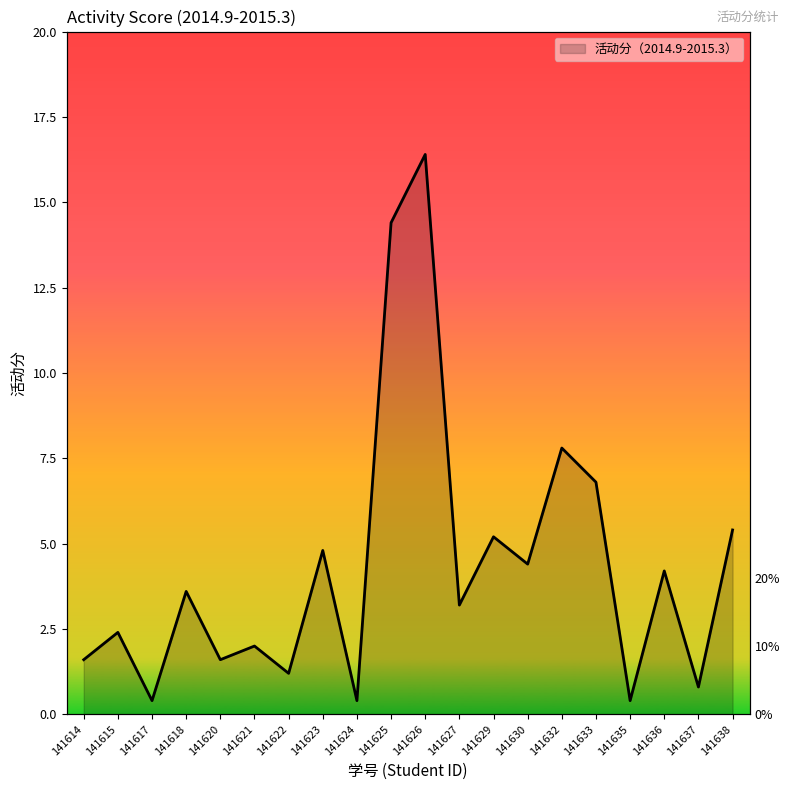

True or false: the data has more than 0 interior local peaks.

True